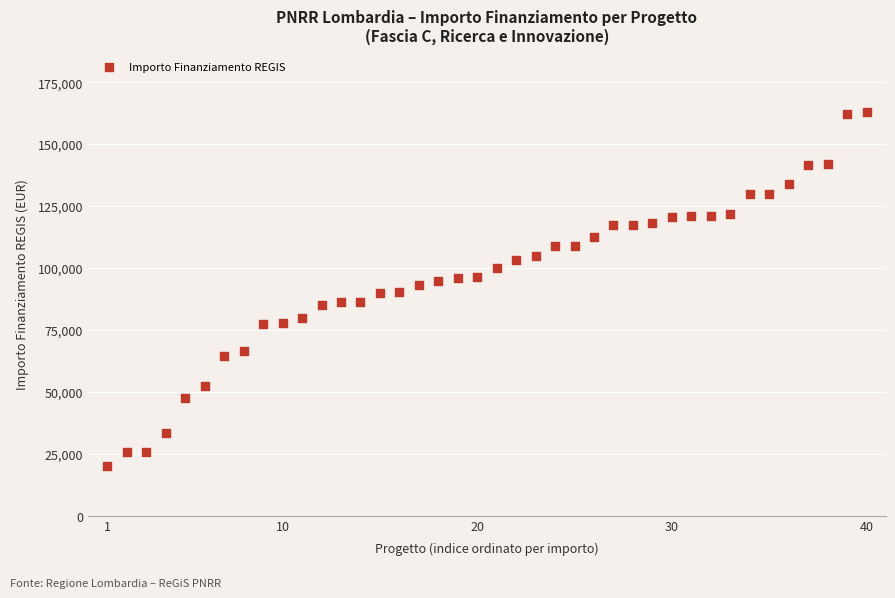

What is the range of Y values (max minus min)?

142668